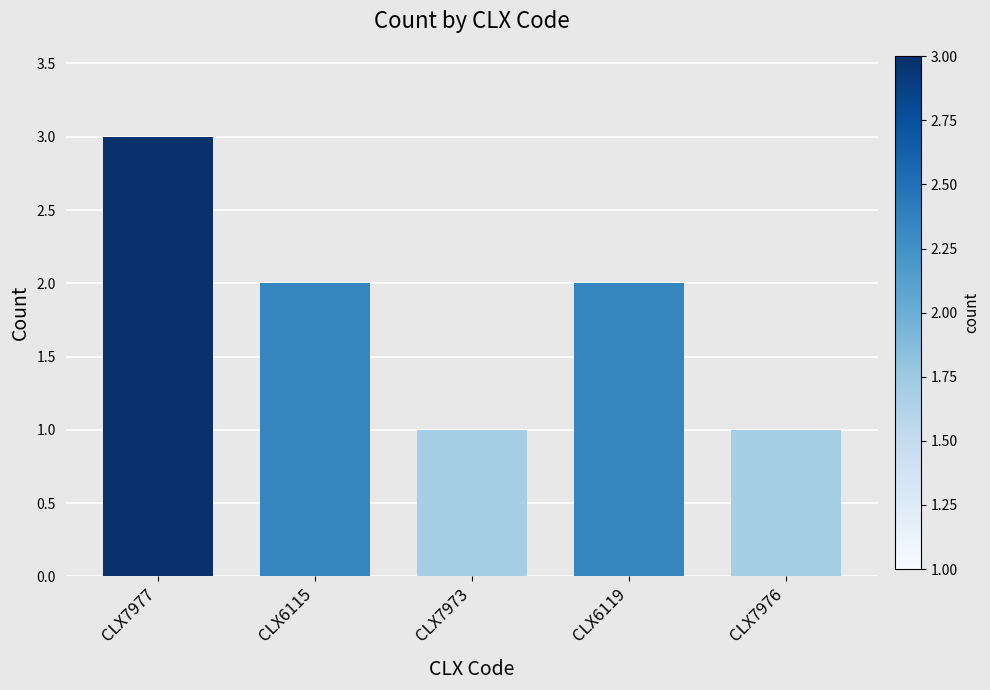

Reading left to right, extract all data points from this chart.

CLX7977=3	CLX6115=2	CLX7973=1	CLX6119=2	CLX7976=1